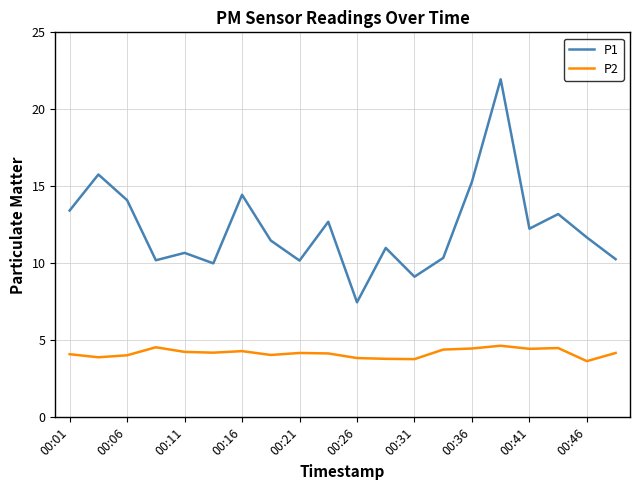

Which series has the widest spread of values?

P1